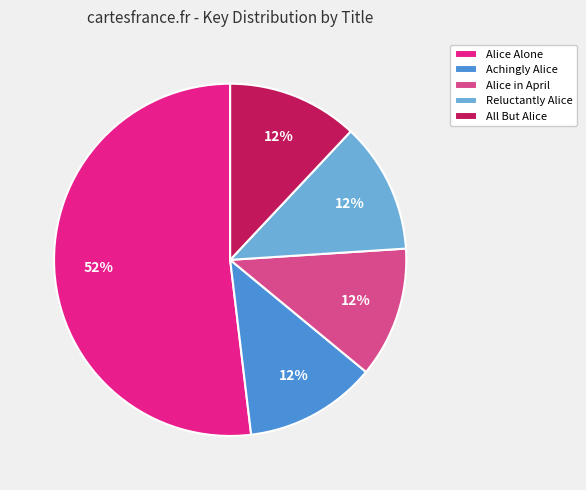

What is the ratio of the value at Achingly Alice to the value at Alice in April?

1.0